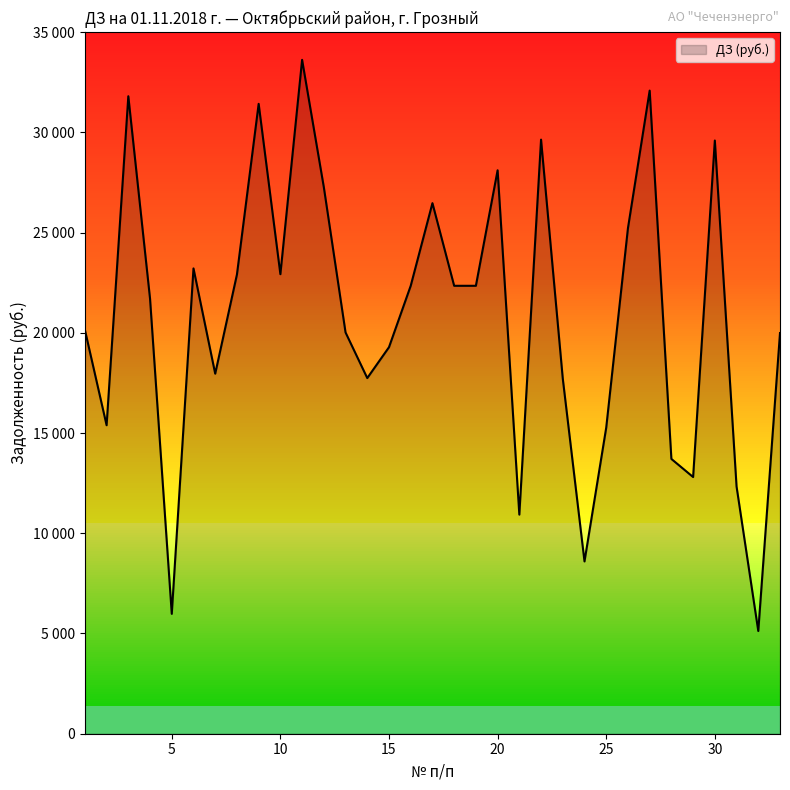

What is the minimum value shown in the chart?

5123.9